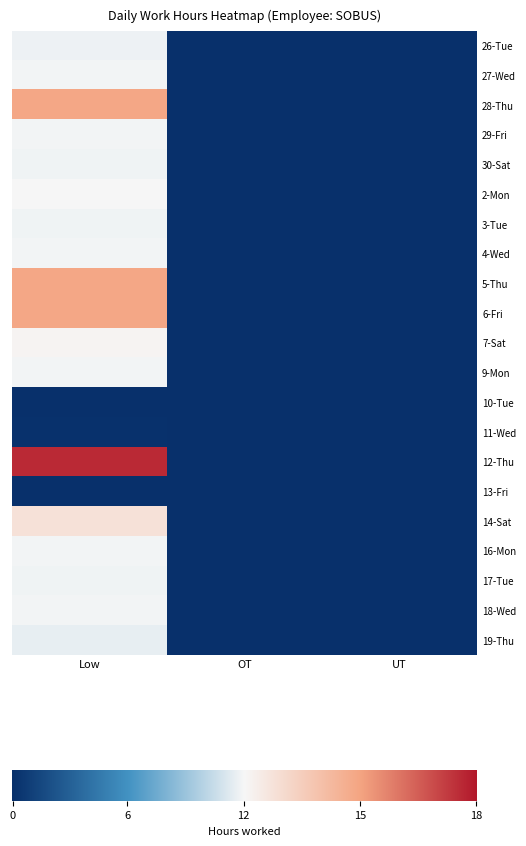

Is the value of 13-Fri at OT greater than the value of 12-Thu at UT?

No